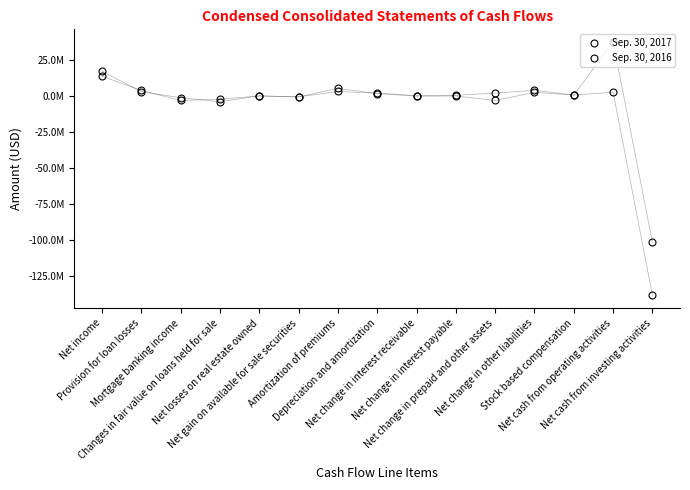

What is the spread (max minus min) of values at Net change in prepaid and other assets?

5147000